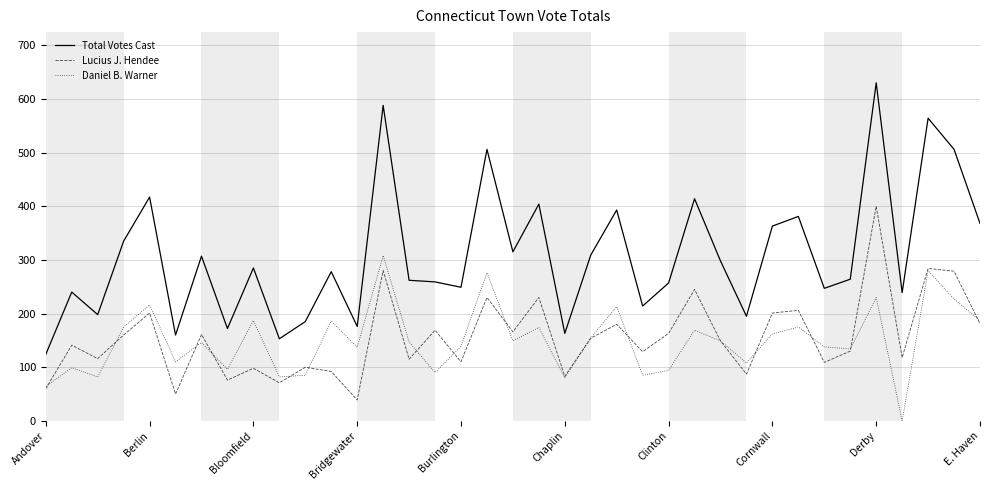

True or false: Lucius J. Hendee has more than 1 points higher than both neighbors.

True